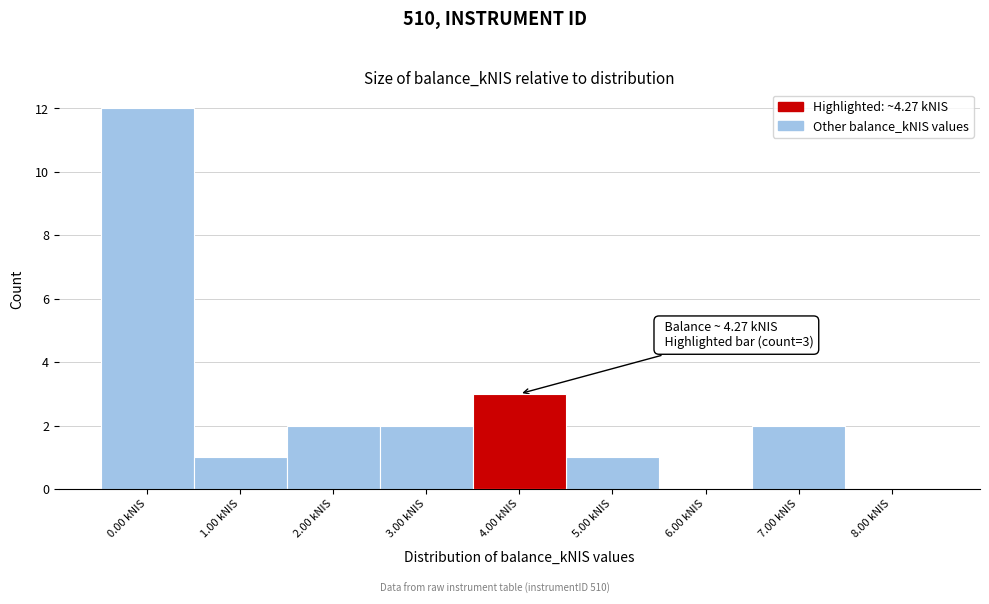

Reading left to right, transcribe all the data shown in this chart.

0.00 kNIS=12	1.00 kNIS=1	2.00 kNIS=2	3.00 kNIS=2	4.00 kNIS=3	5.00 kNIS=1	6.00 kNIS=0	7.00 kNIS=2	8.00 kNIS=0